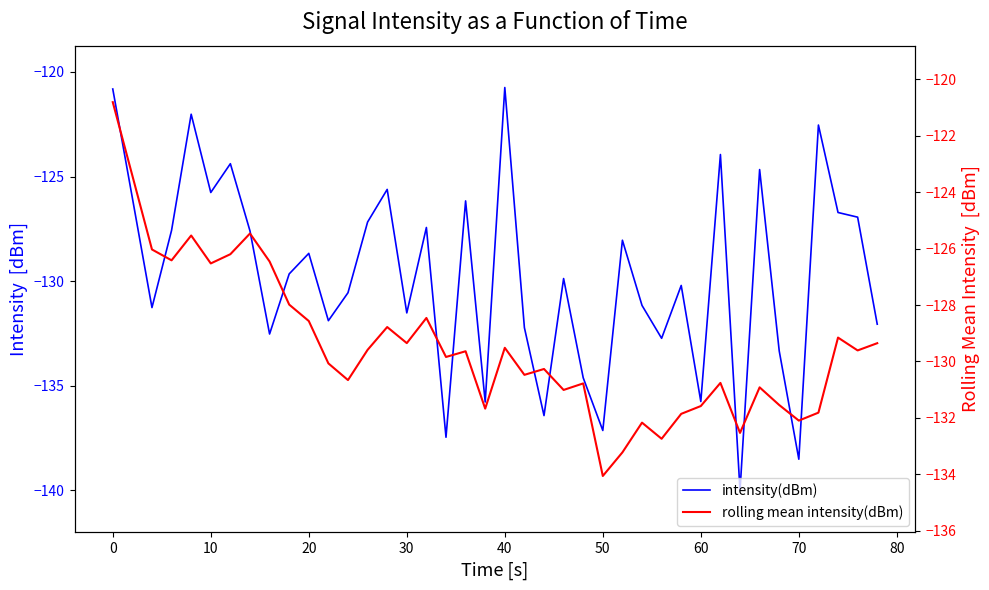

Rank the series by their average value, from lowest to highest.

intensity(dBm), rolling mean intensity(dBm)